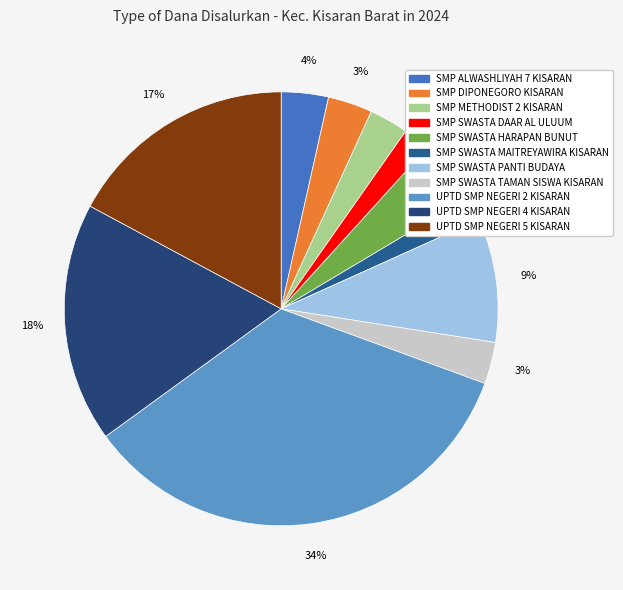

True or false: SMP SWASTA MAITREYAWIRA KISARAN accounts for 13% of the total.

False